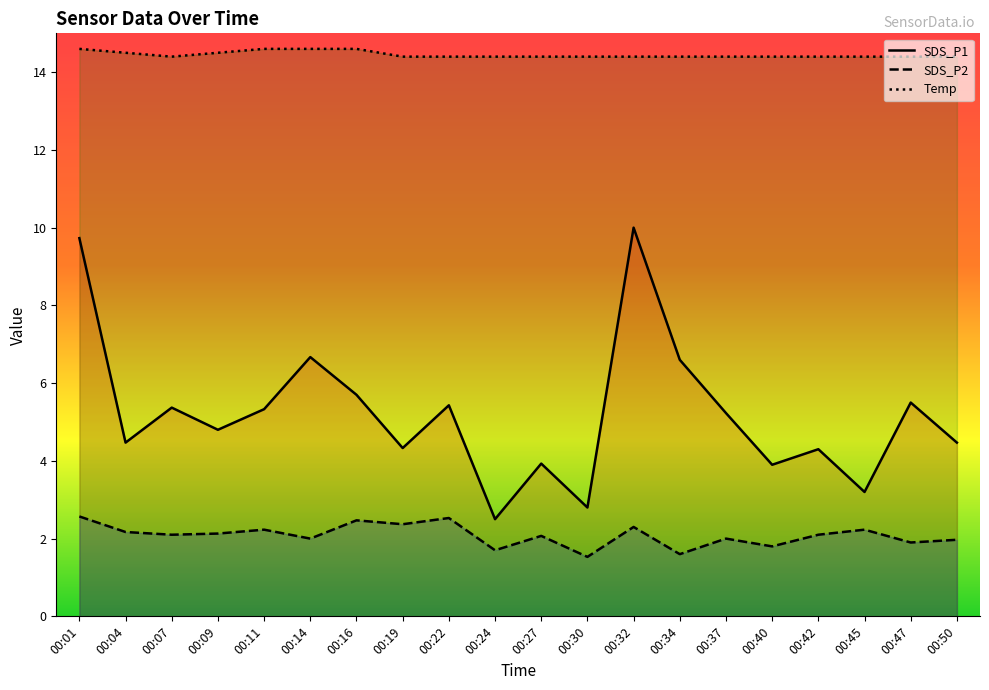

At 00:32, list the series in order from largest to smallest.

Temp, SDS_P1, SDS_P2